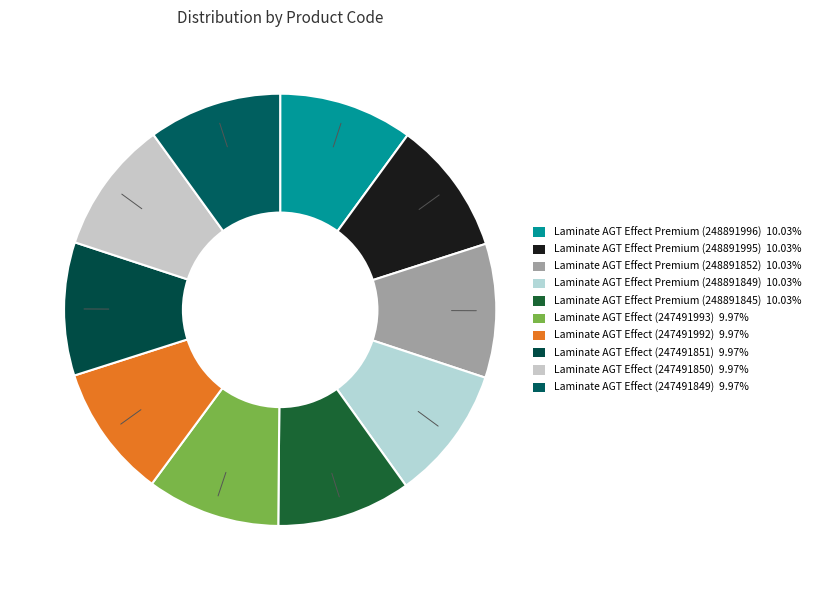

Rank the categories by value from highest to lowest.

Laminate AGT Effect Premium (248891996), Laminate AGT Effect Premium (248891995), Laminate AGT Effect Premium (248891852), Laminate AGT Effect Premium (248891849), Laminate AGT Effect Premium (248891845), Laminate AGT Effect (247491993), Laminate AGT Effect (247491992), Laminate AGT Effect (247491851), Laminate AGT Effect (247491850), Laminate AGT Effect (247491849)